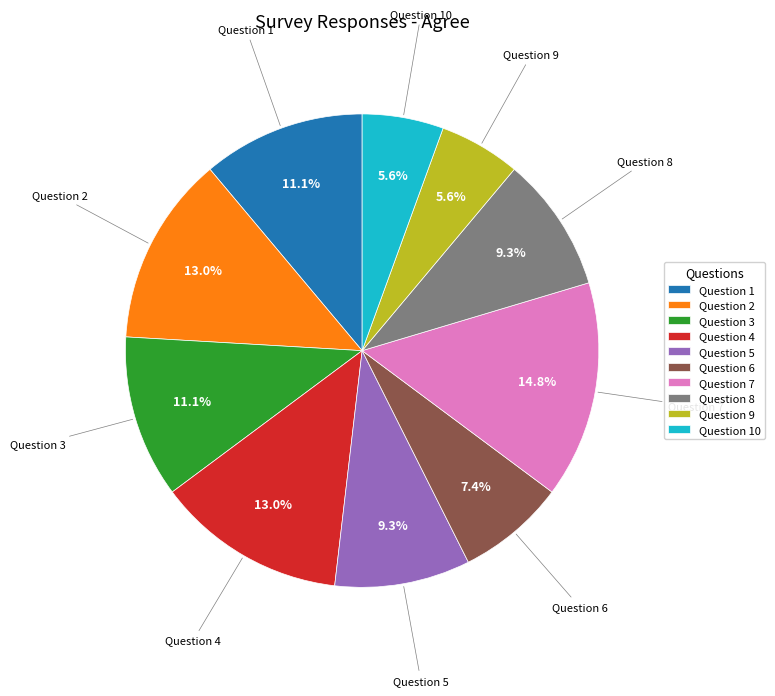

Combined, do Question 5 and Question 10 account for over 50%?

No